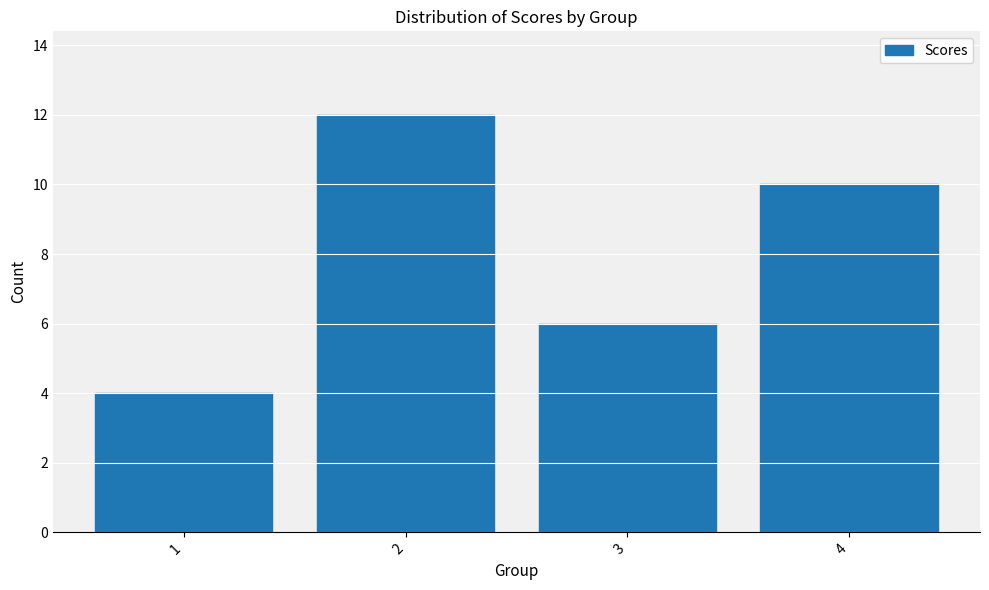

Count the values in the range 6 to 12.

3